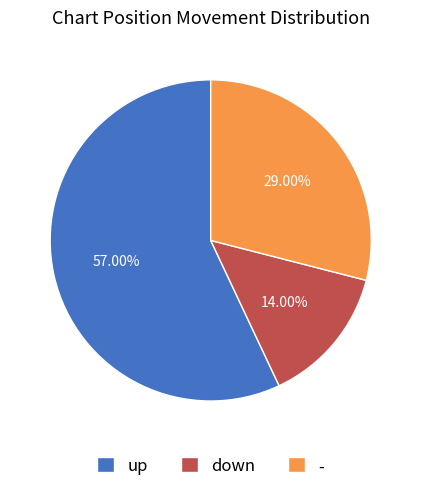

True or false: down accounts for 14% of the total.

True